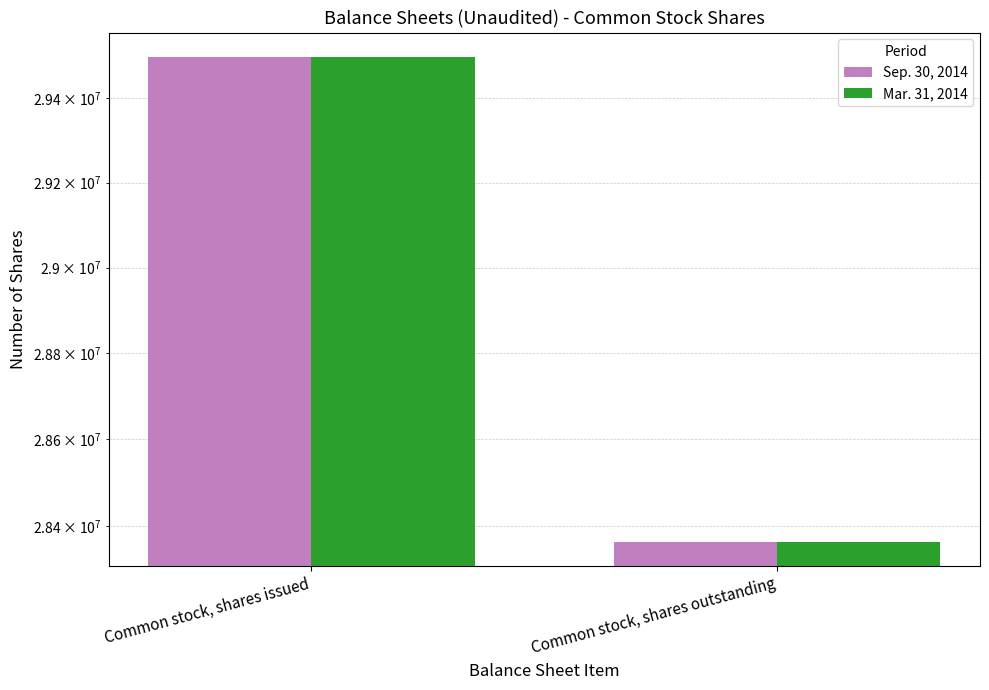

Reading right to left, extract all data points from this chart.

Sep. 30, 2014: 28364200	29498355
Mar. 31, 2014: 28364200	29498355